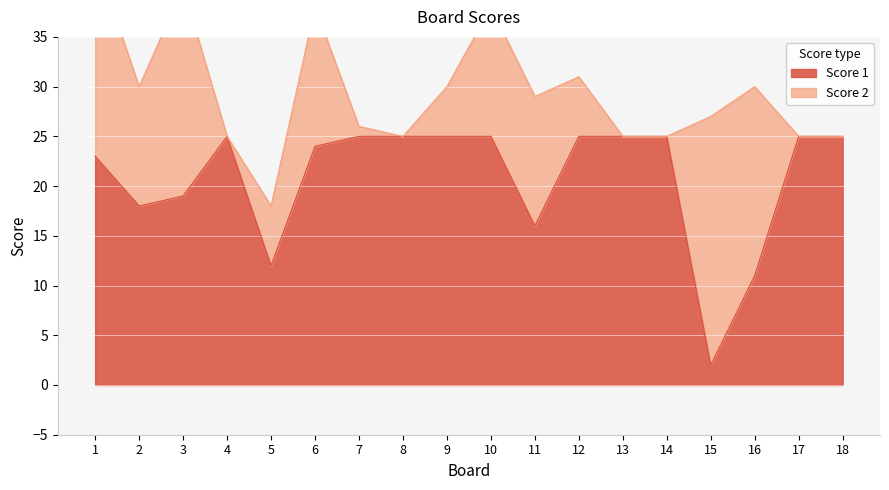

List the labels in order of value, smallest first.

15, 16, 5, 11, 2, 3, 1, 6, 4, 7, 8, 9, 10, 12, 13, 14, 17, 18